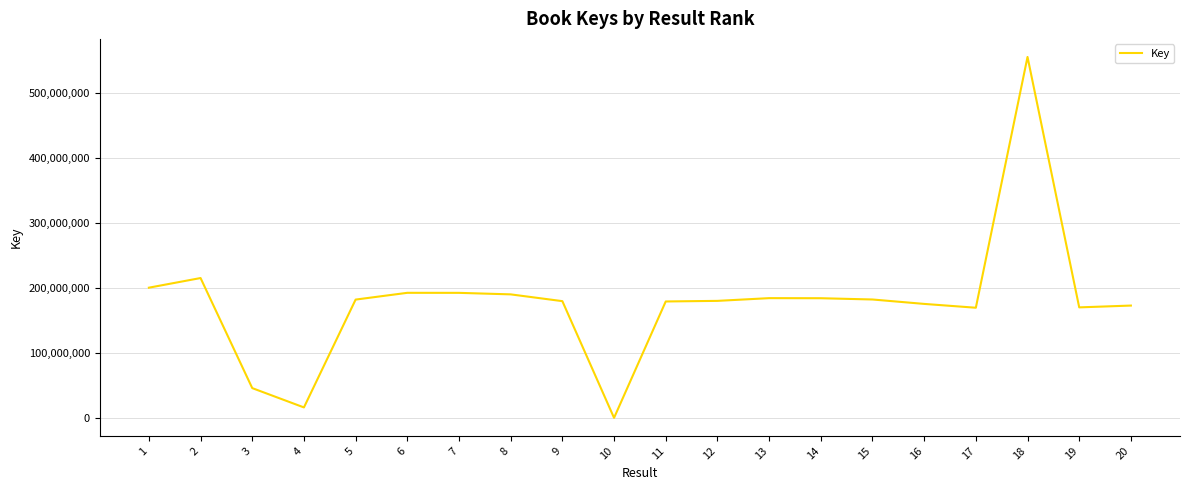

What is the difference between the maximum and minimum values?

554714238